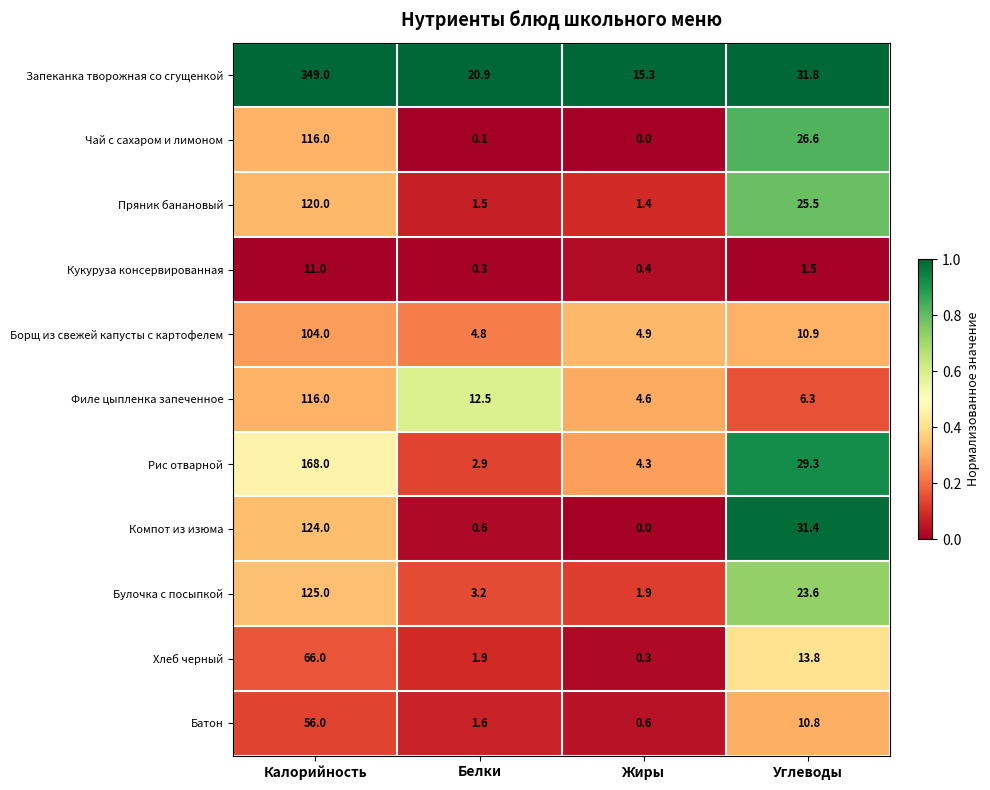

What value does the Борщ из свежей капусты с картофелем series have at Углеводы?

10.9